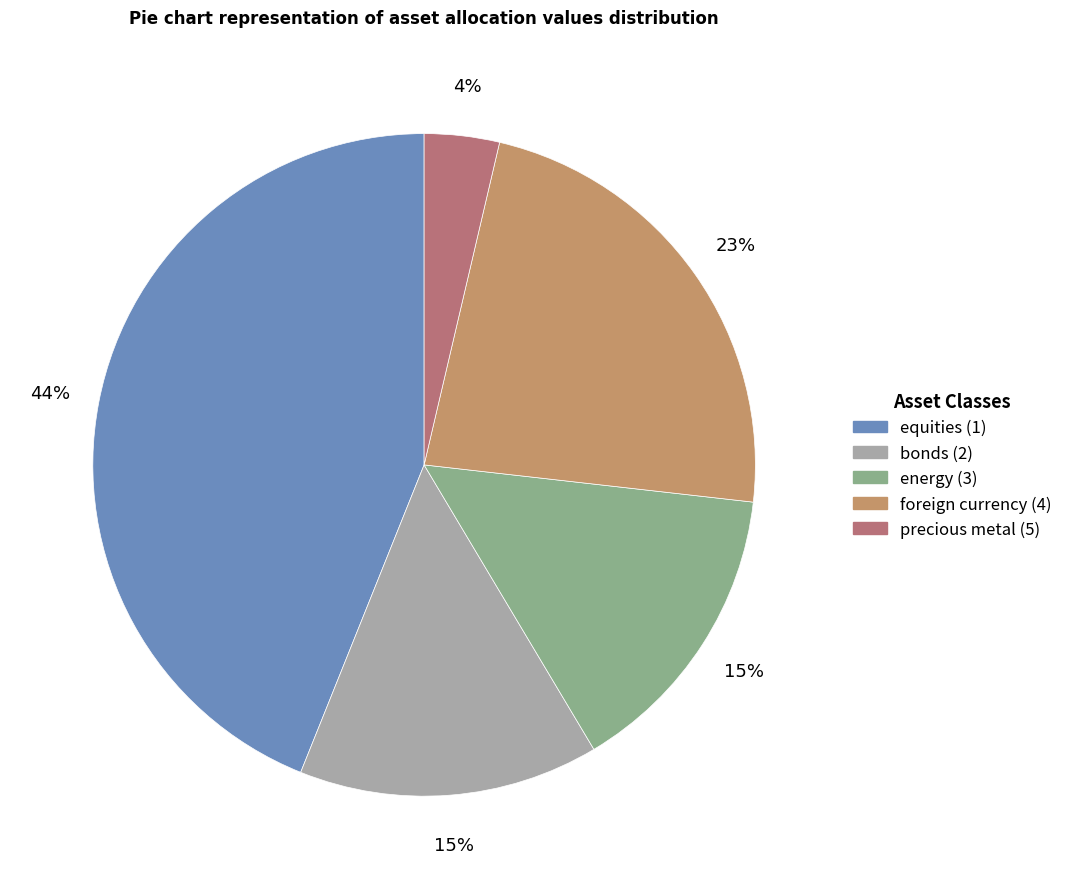

Is the sum of equities (1) and precious metal (5) greater than half?

No